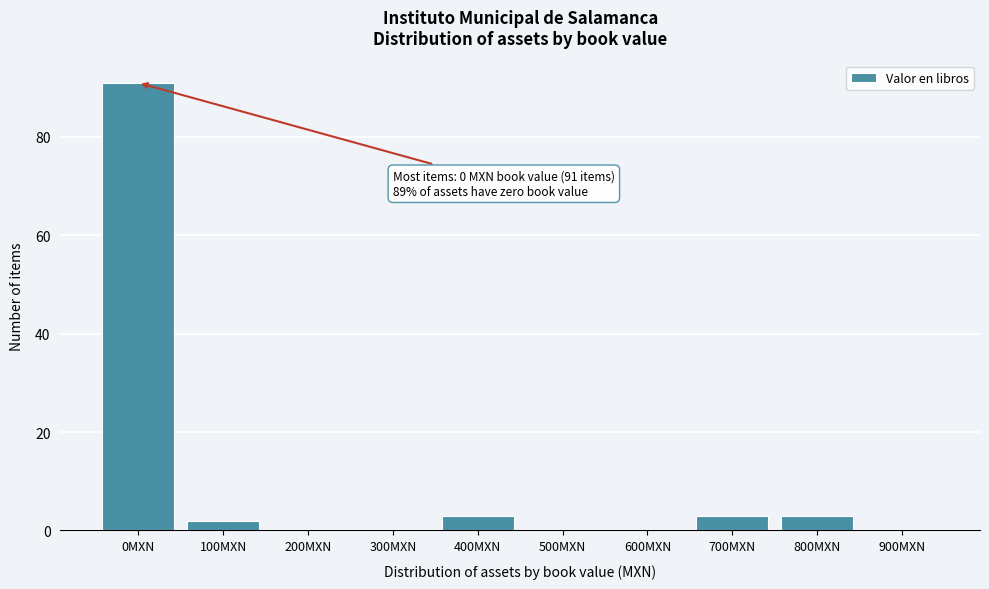

Reading left to right, what are all the values shown in this chart?

0MXN=91	100MXN=2	200MXN=0	300MXN=0	400MXN=3	500MXN=0	600MXN=0	700MXN=3	800MXN=3	900MXN=0